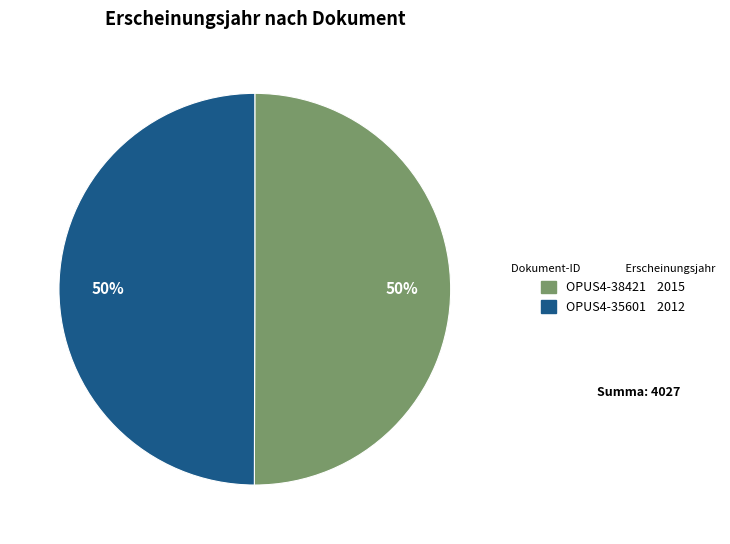

To the nearest percent, what percentage of the pie is OPUS4-35601?

50%